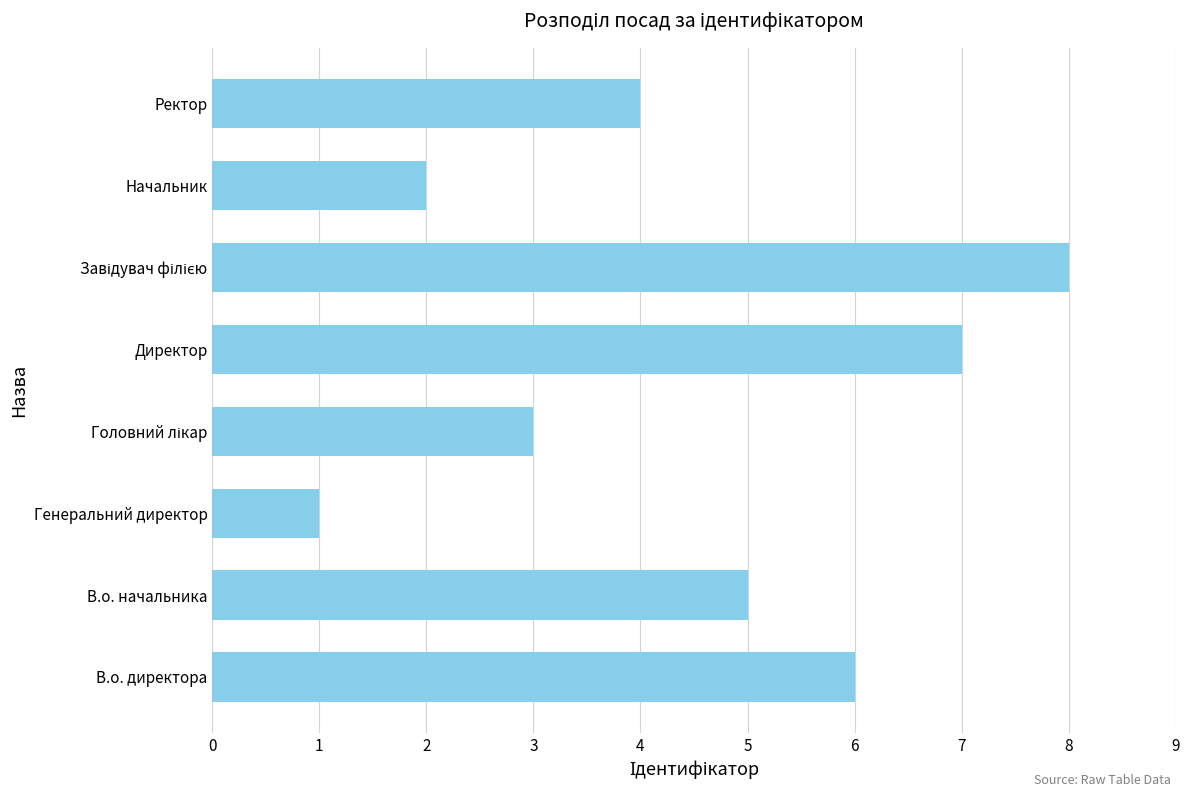

Are the bars horizontal?

Yes